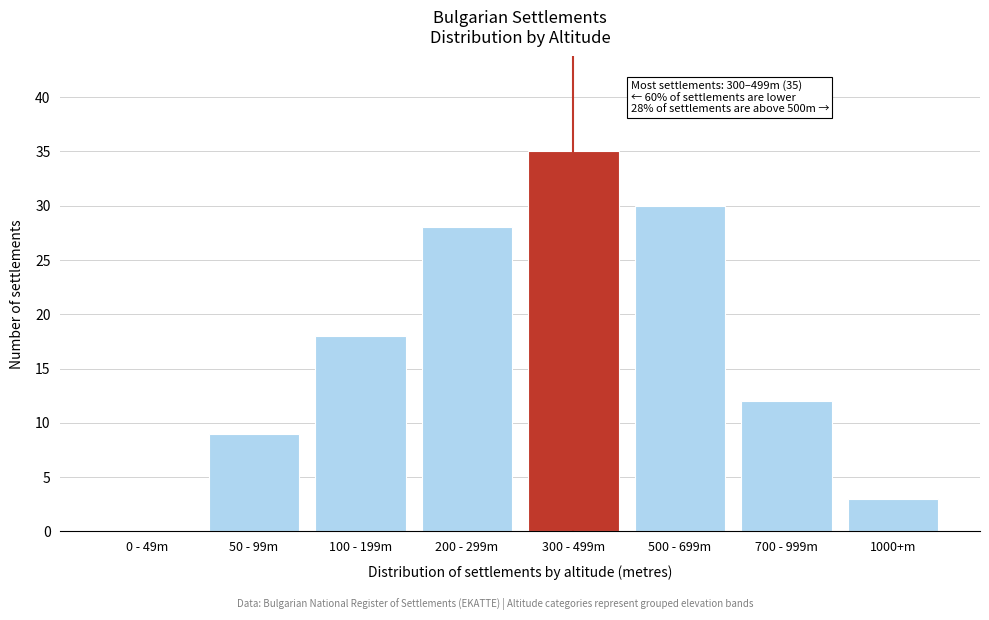

Reading left to right, extract all data points from this chart.

0 - 49m=0	50 - 99m=9	100 - 199m=18	200 - 299m=28	300 - 499m=35	500 - 699m=30	700 - 999m=12	1000+m=3